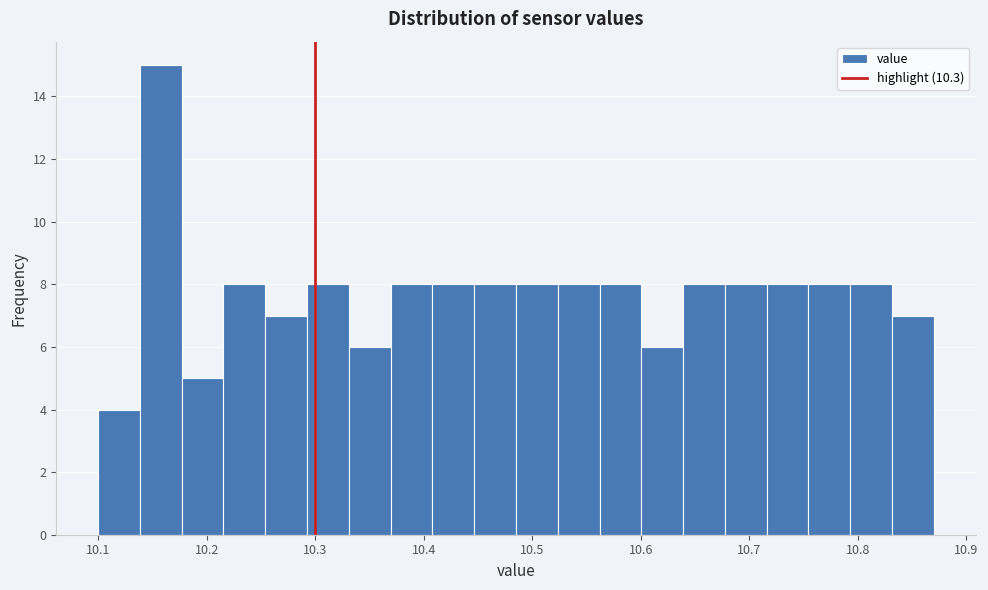

Around what value on the x-axis is the tallest bar? Give the approximate position of its centre, as read against the axis.

10.16